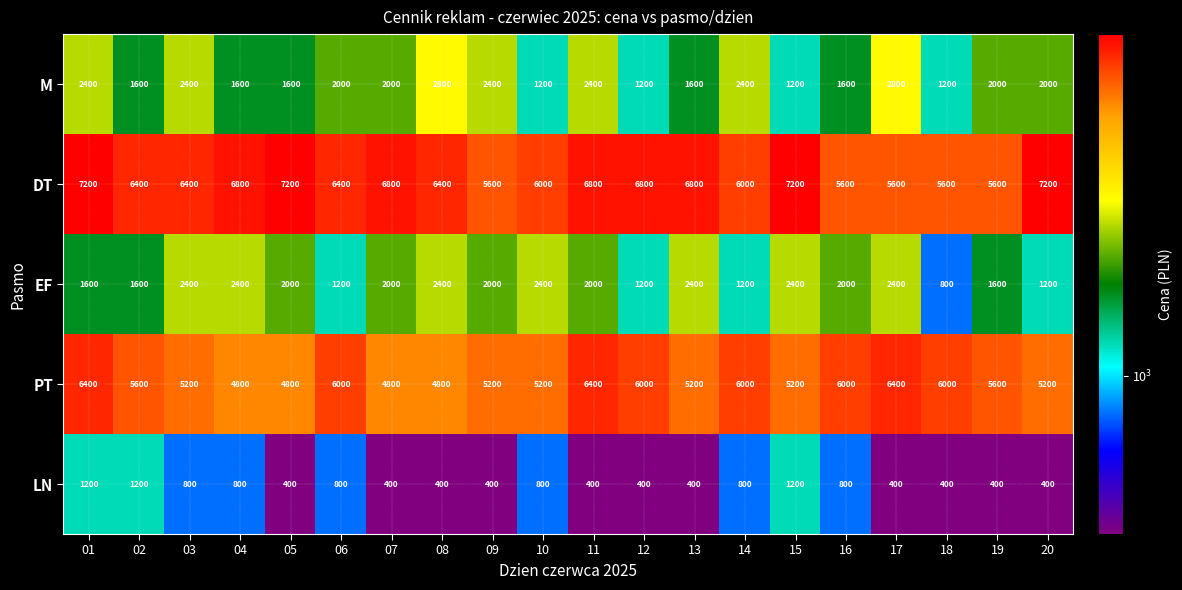

Is the value of DT at 18 greater than the value of M at 04?

Yes